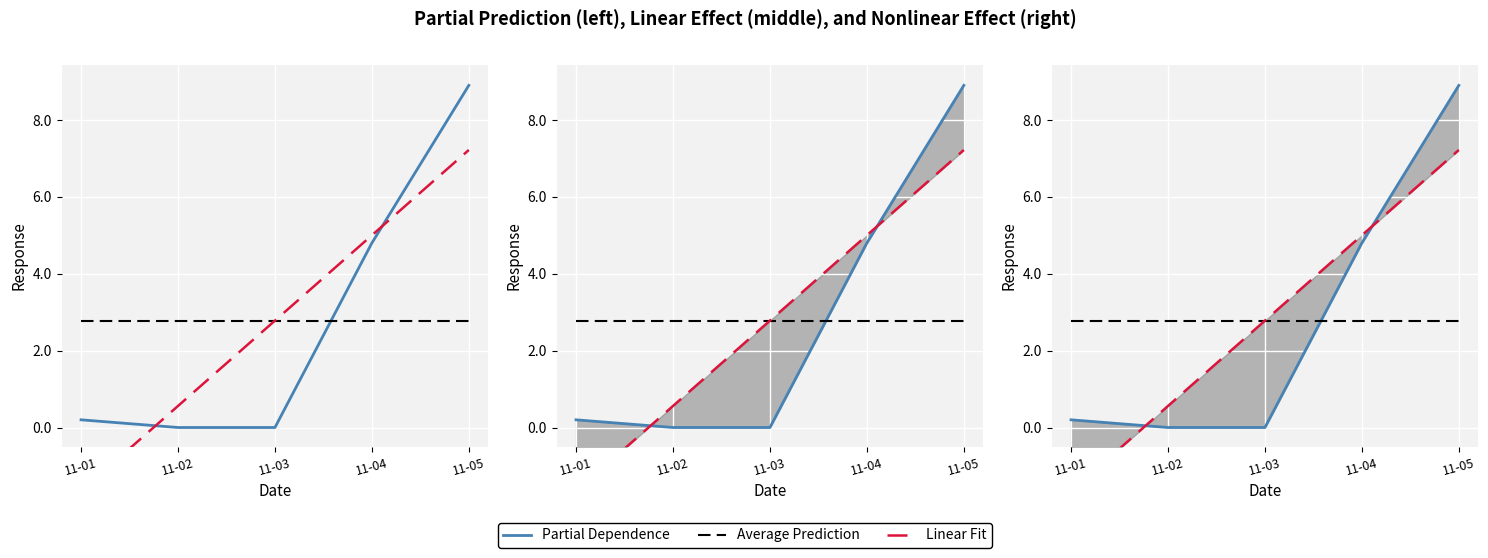

Rank the series by their maximum value, from highest to lowest.

Partial Dependence, Linear Fit, Average Prediction